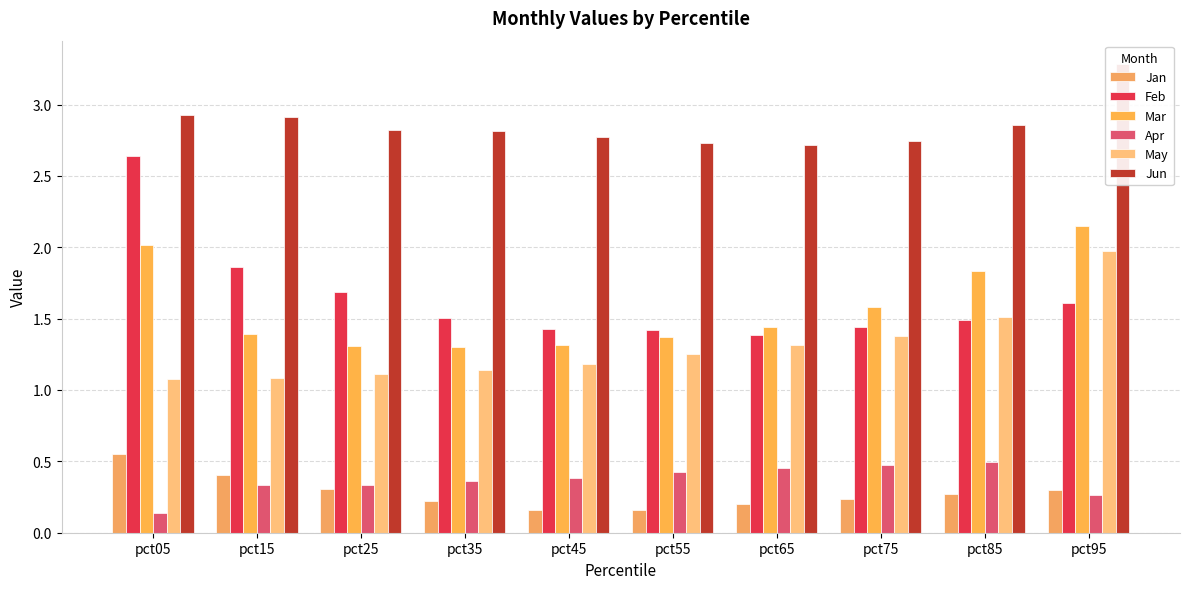

List the series in order of their peak value, highest first.

Jun, Feb, Mar, May, Jan, Apr